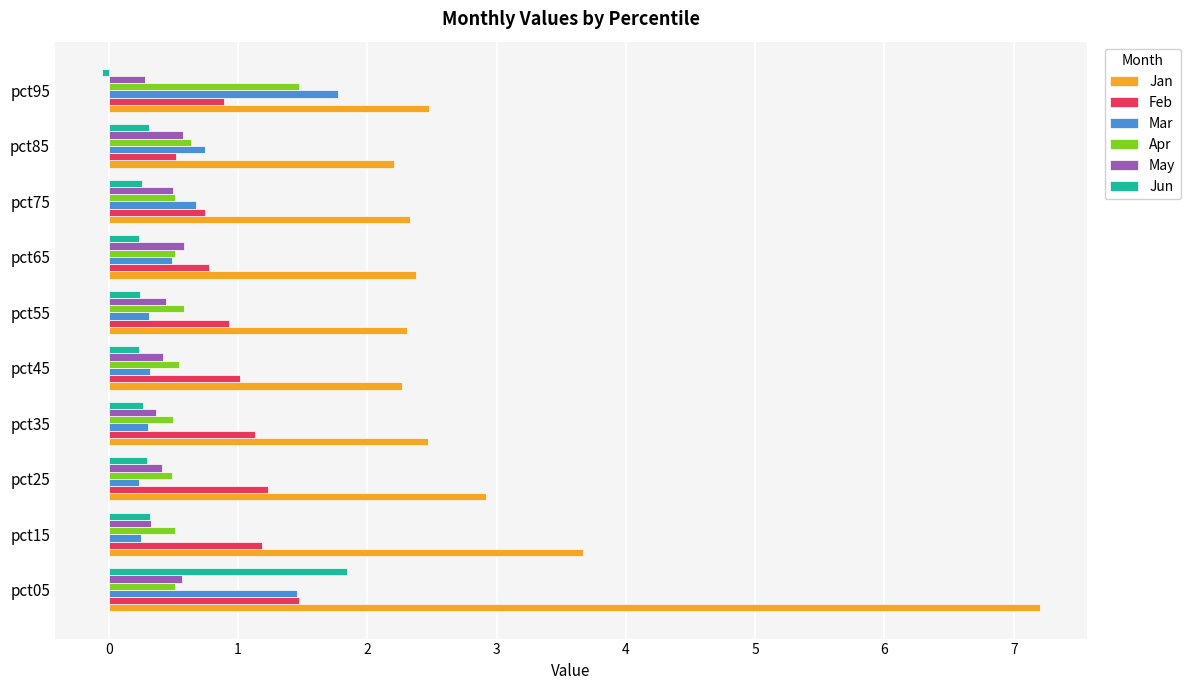

Between pct55 and pct95, which series saw the biggest shift?

Mar